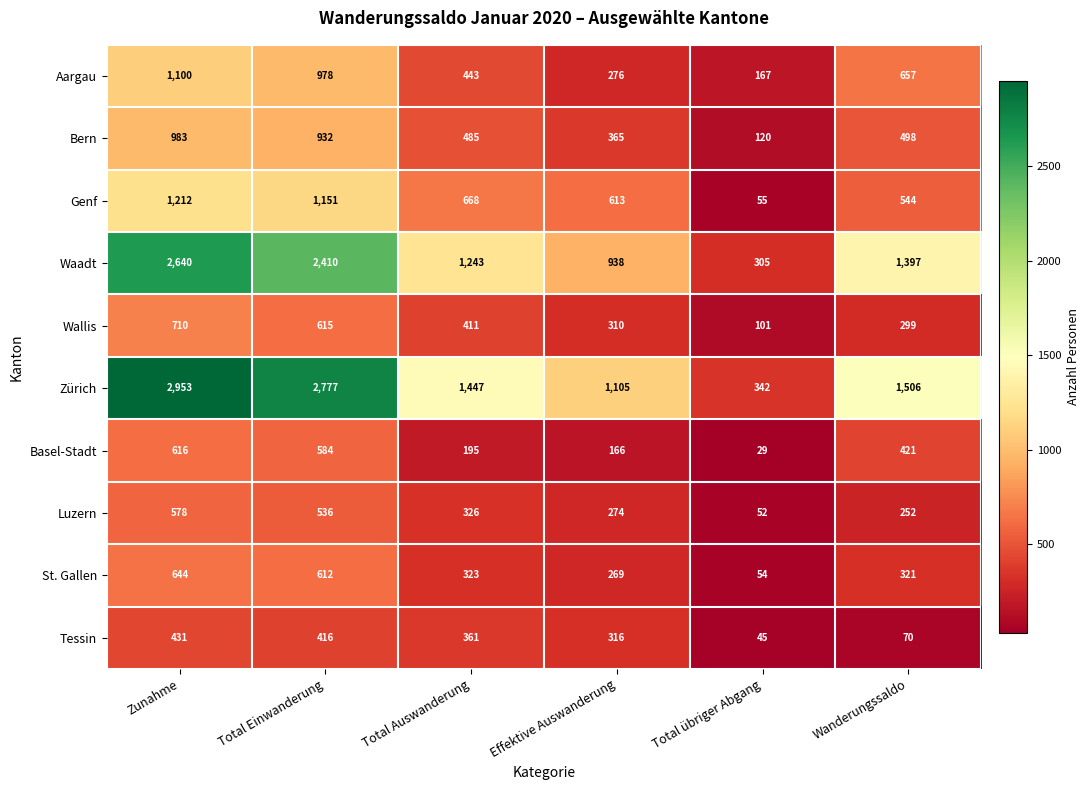

Which category has the lowest value across all series?

Total übriger Abgang